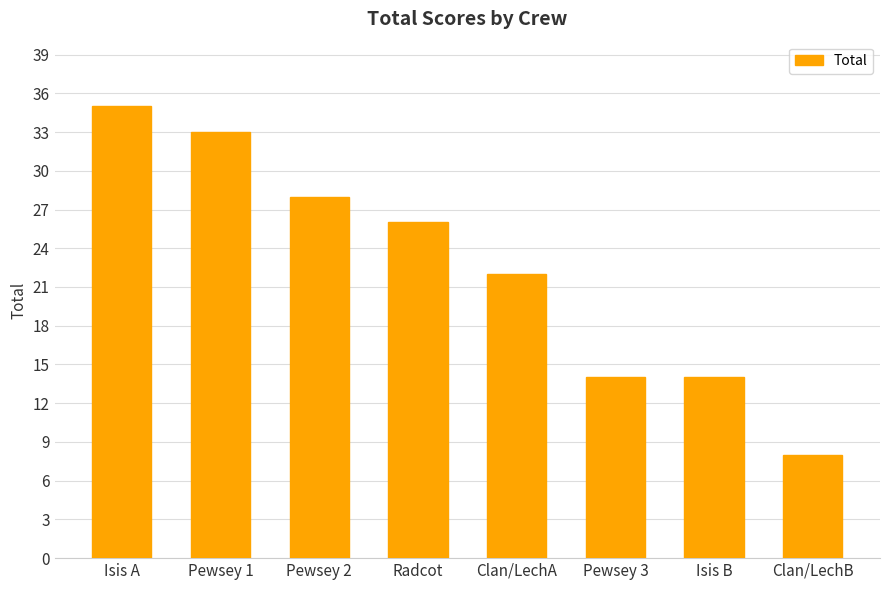

What is the label of the 3rd bar from the right?

Pewsey 3